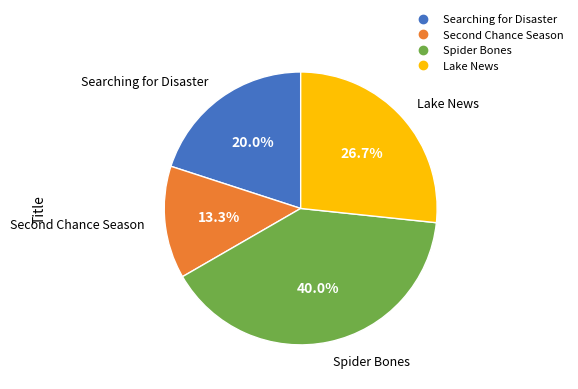

To the nearest percent, what percentage of the pie is Searching for Disaster?

20%